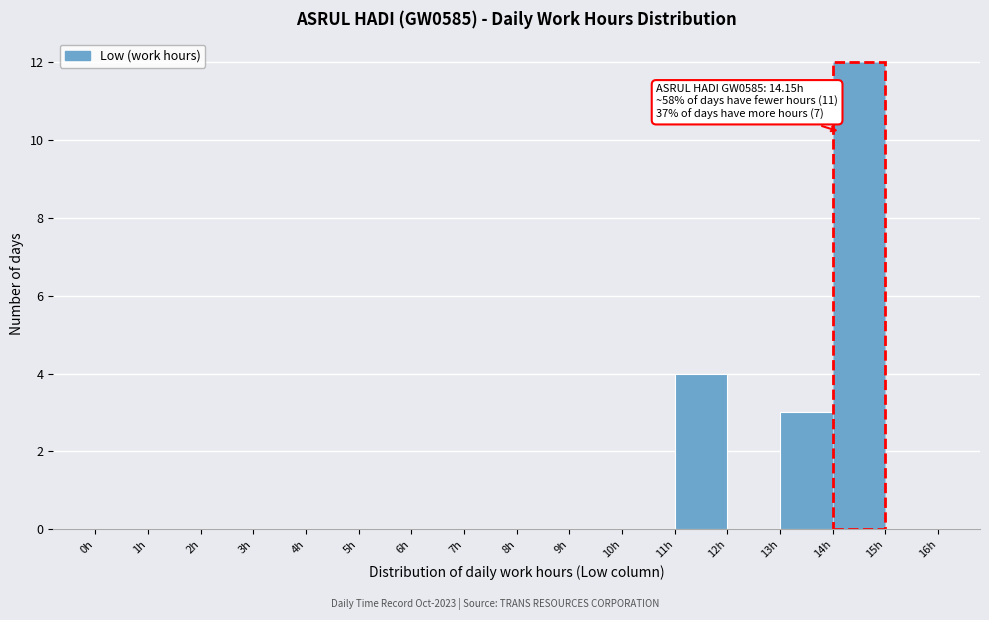

Which range on the x-axis has the tallest bar?

14 to 15